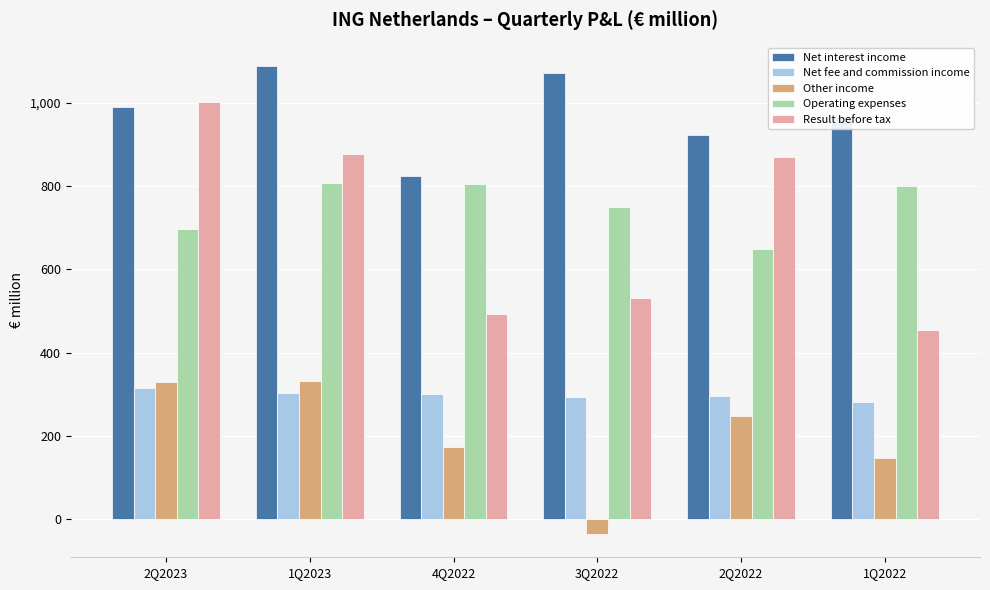

How many data points in Net fee and commission income are above 299?

3